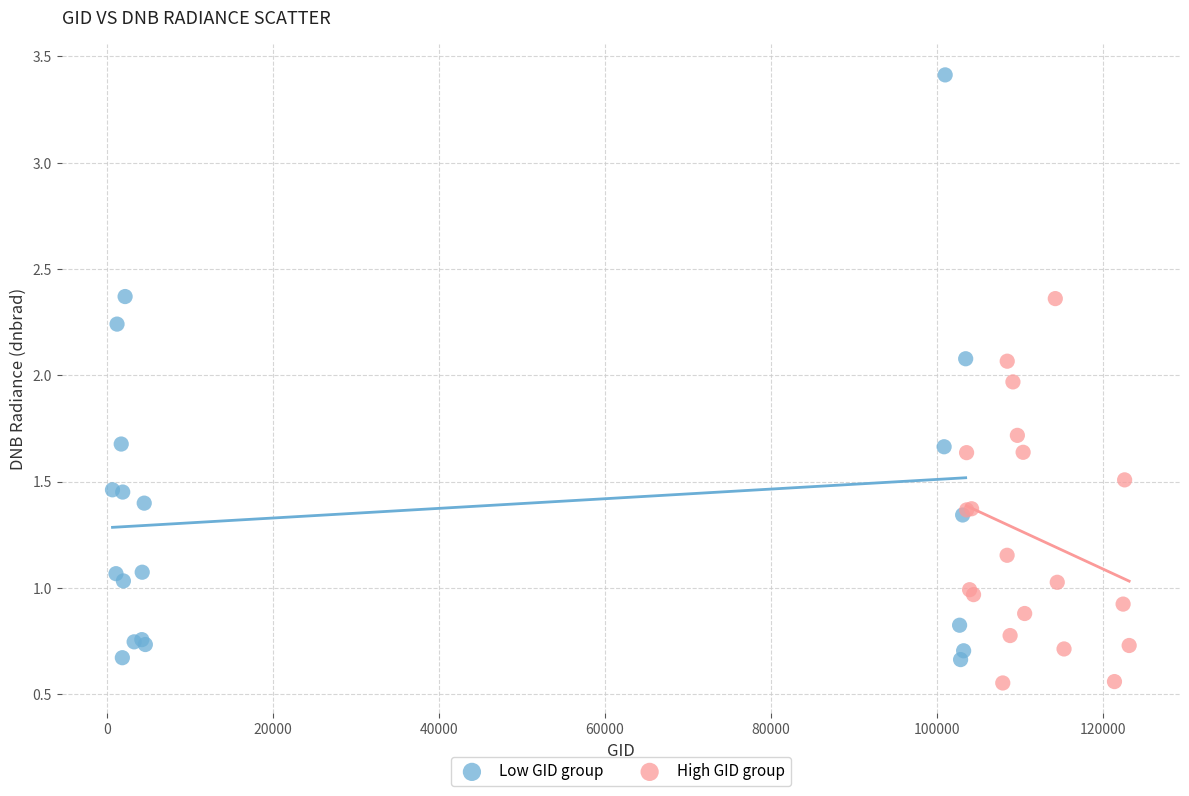

What are all the series names shown in the legend?

Low GID group, High GID group